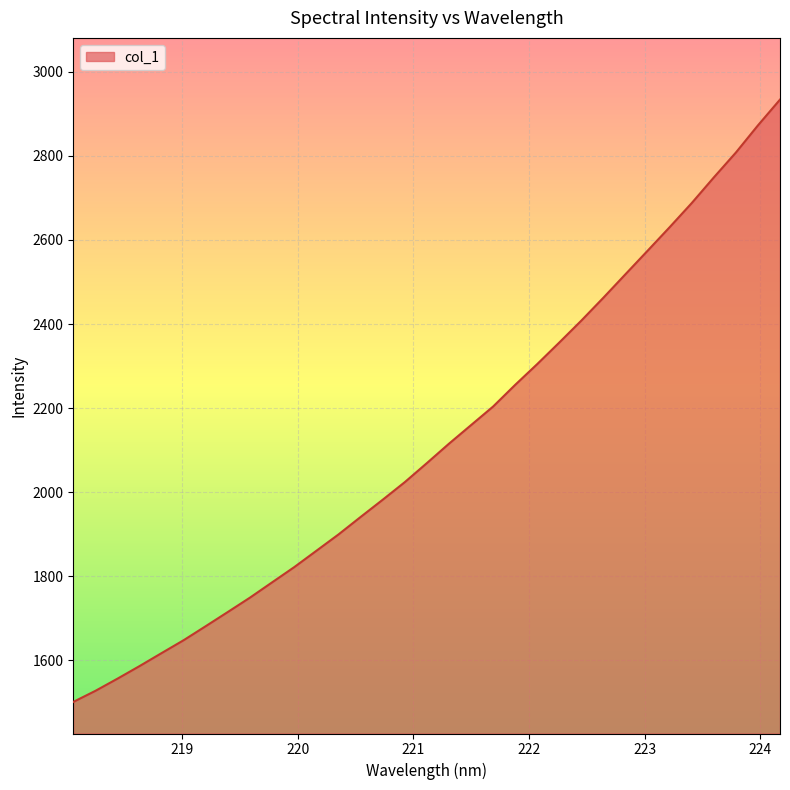

What is the minimum value shown in the chart?

1501.4